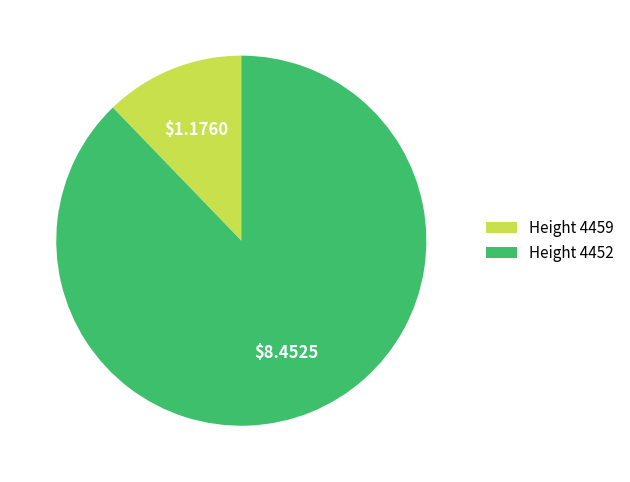

Which slice represents more than half of the pie?

Height 4452